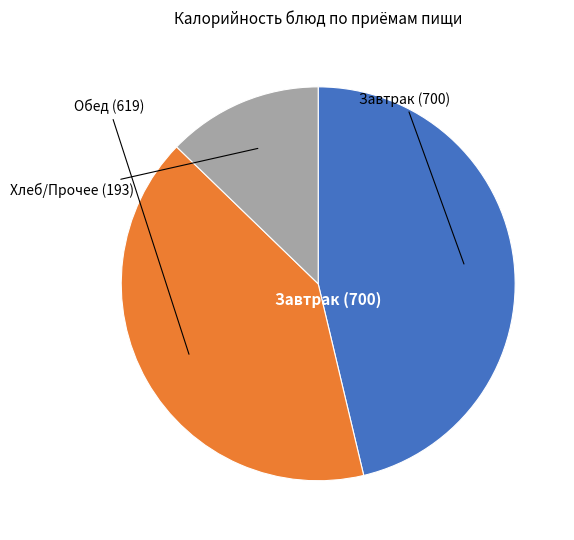

Is there any slice that represents more than half of the pie?

No